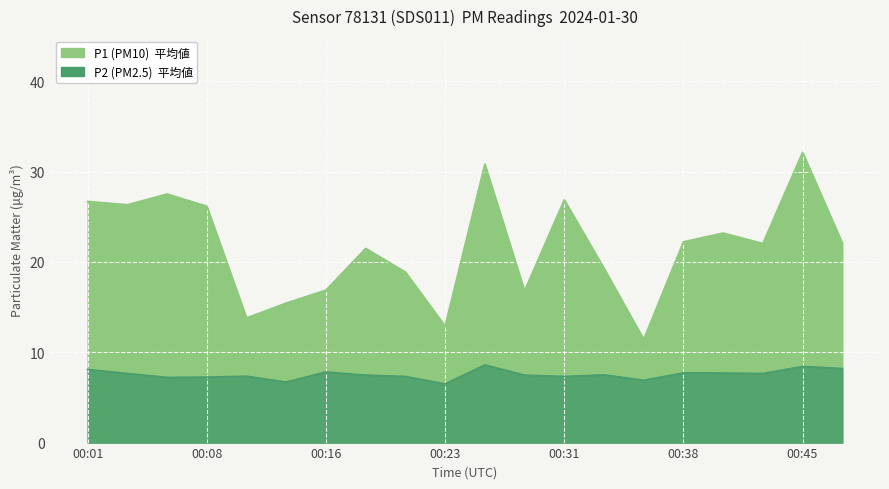

What value does the P2 series have at 00:31?

7.3